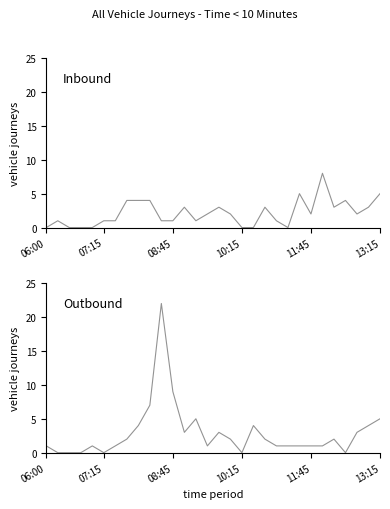

The Inbound series shows 3 at 28. True or false?

True